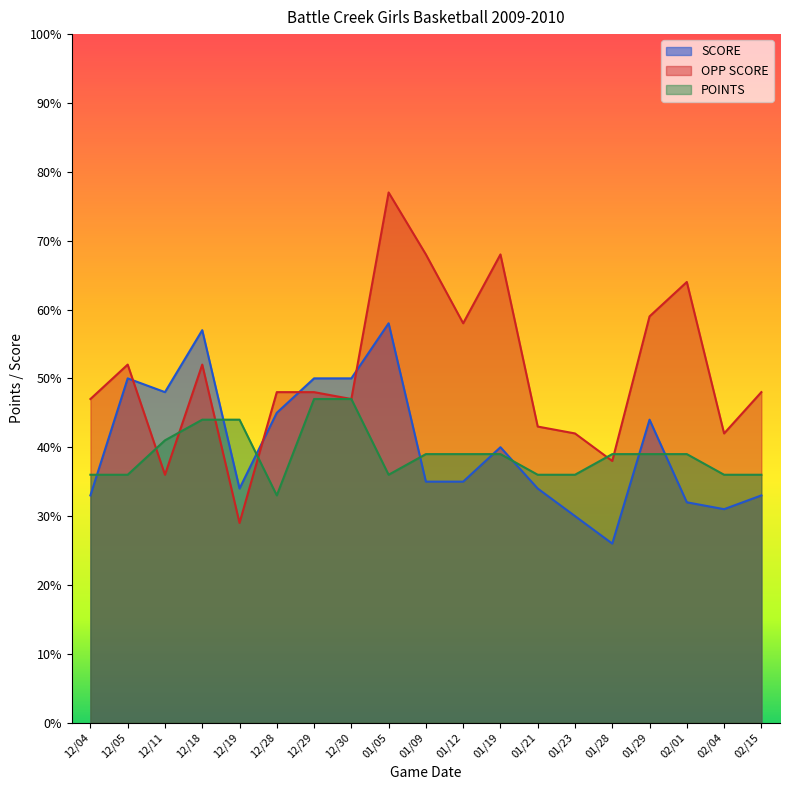

What is the total value across all series at 12/11?

125